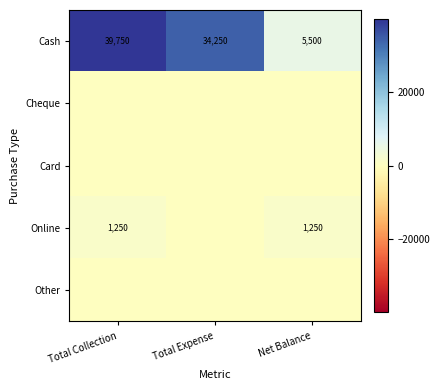

Is it true that Cash equals 5500 at Net Balance?

True